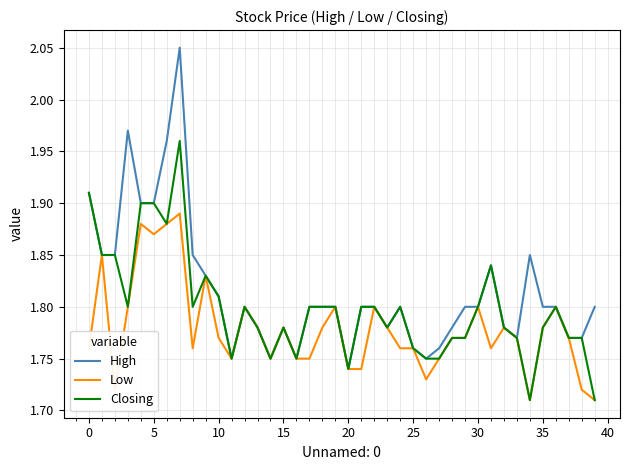

Which series has the largest total across all categories?

High